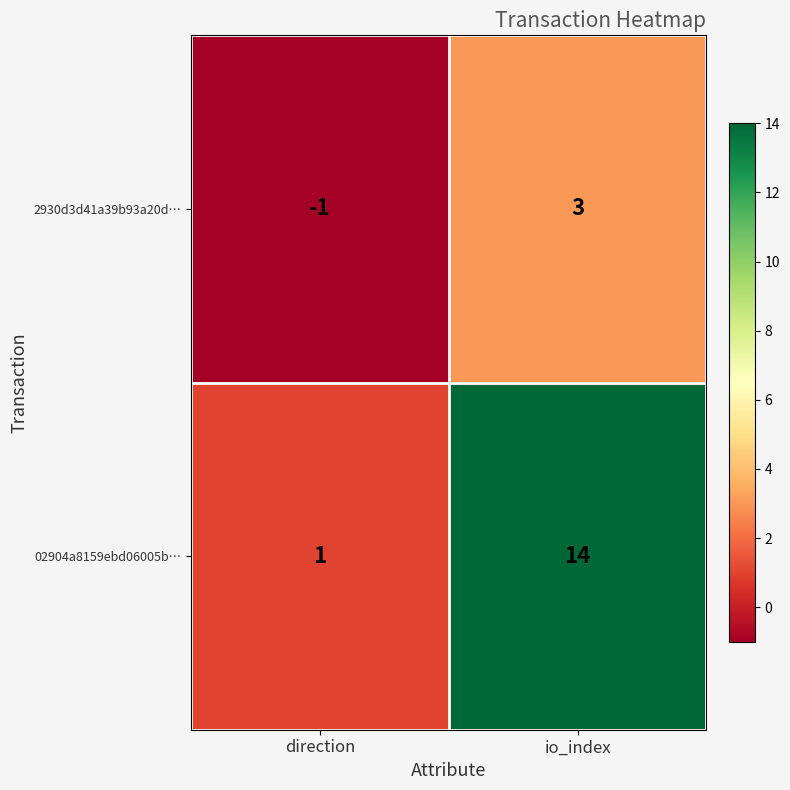

Which series has the largest range (max minus min)?

02904a8159ebd06005b…